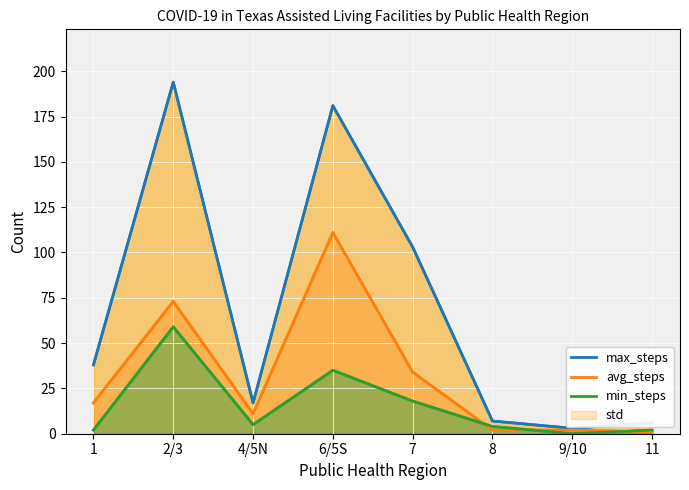

Where is the first local minimum for avg_steps?

4/5N